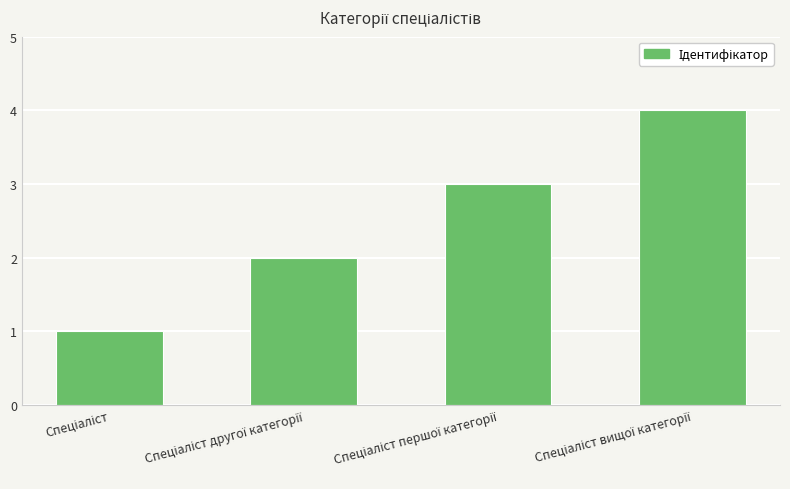

What is the difference between the maximum and minimum values?

3